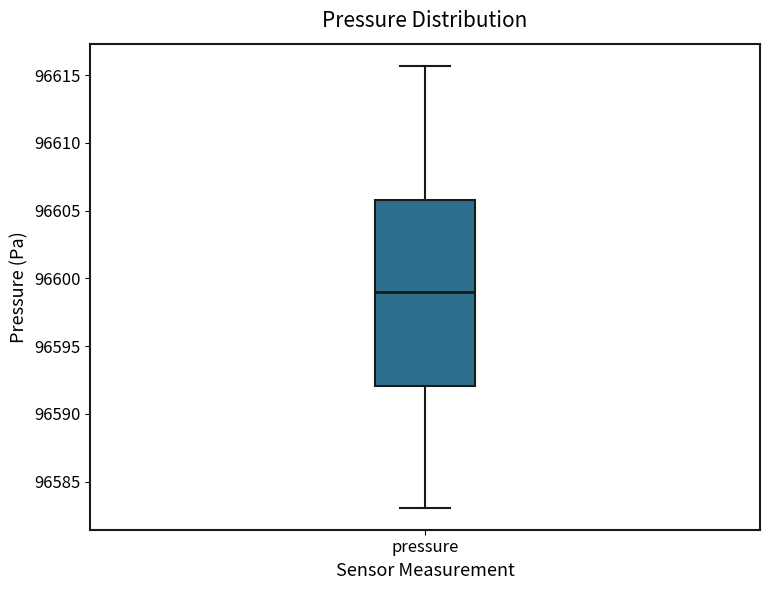

Transcribe this box plot: give where the median line is, the range the box spans, and where the two whiskers end, as read against the y-axis. The values are not printed on the chart, so give them approximately, as read against the axis.

median 96599.0, box 96592.0 to 96606.0, whiskers 96583.0 to 96615.5